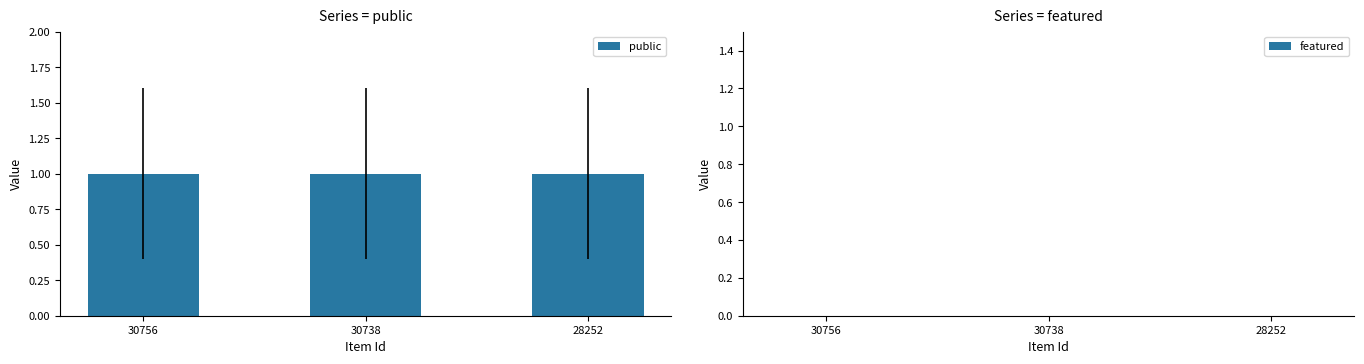

How many bars are there in each group?

2